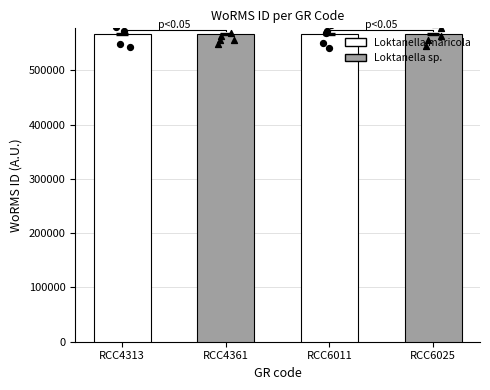

What is the ratio of the value at RCC4361 to the value at RCC6025?

1.0